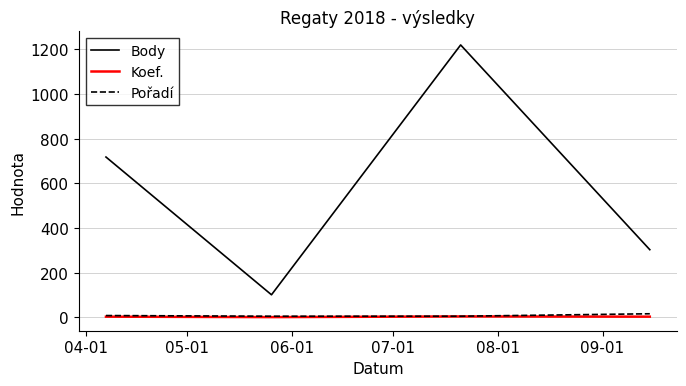

Which series has the largest total across all categories?

Body